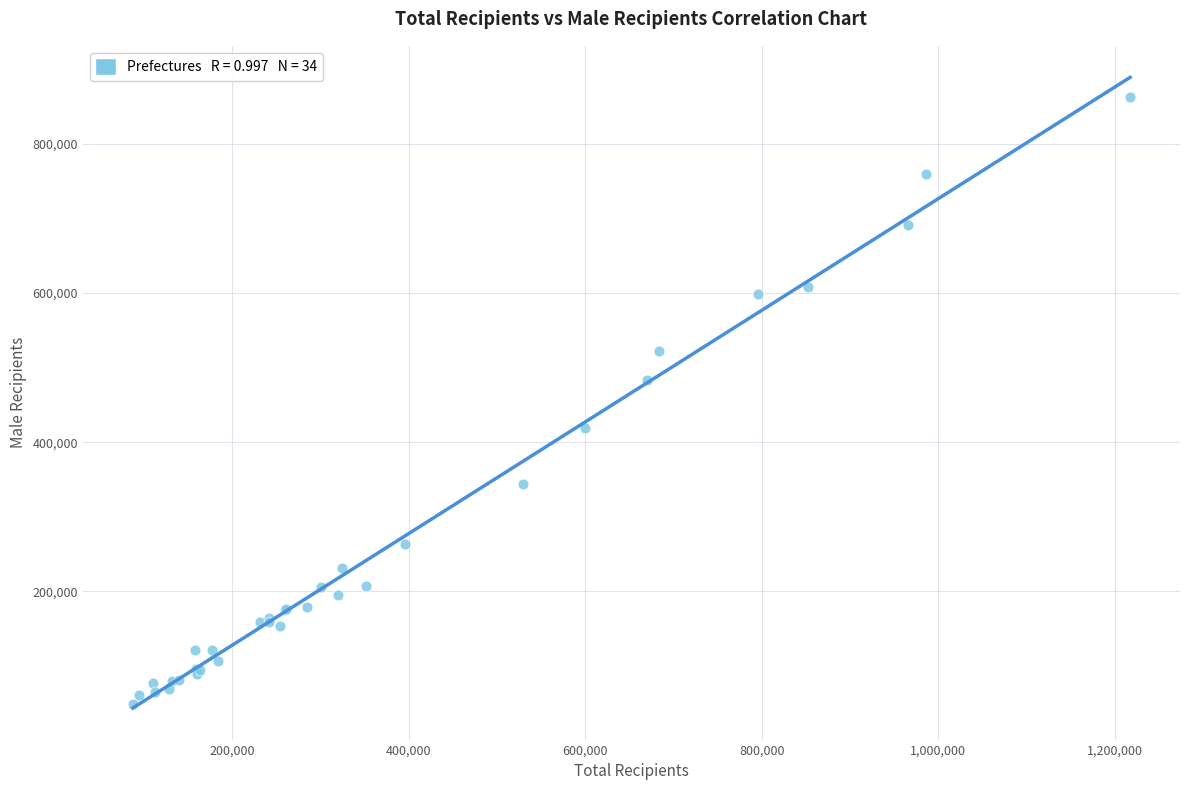

What Y value in the scatter plot is closest to 455882?

483246